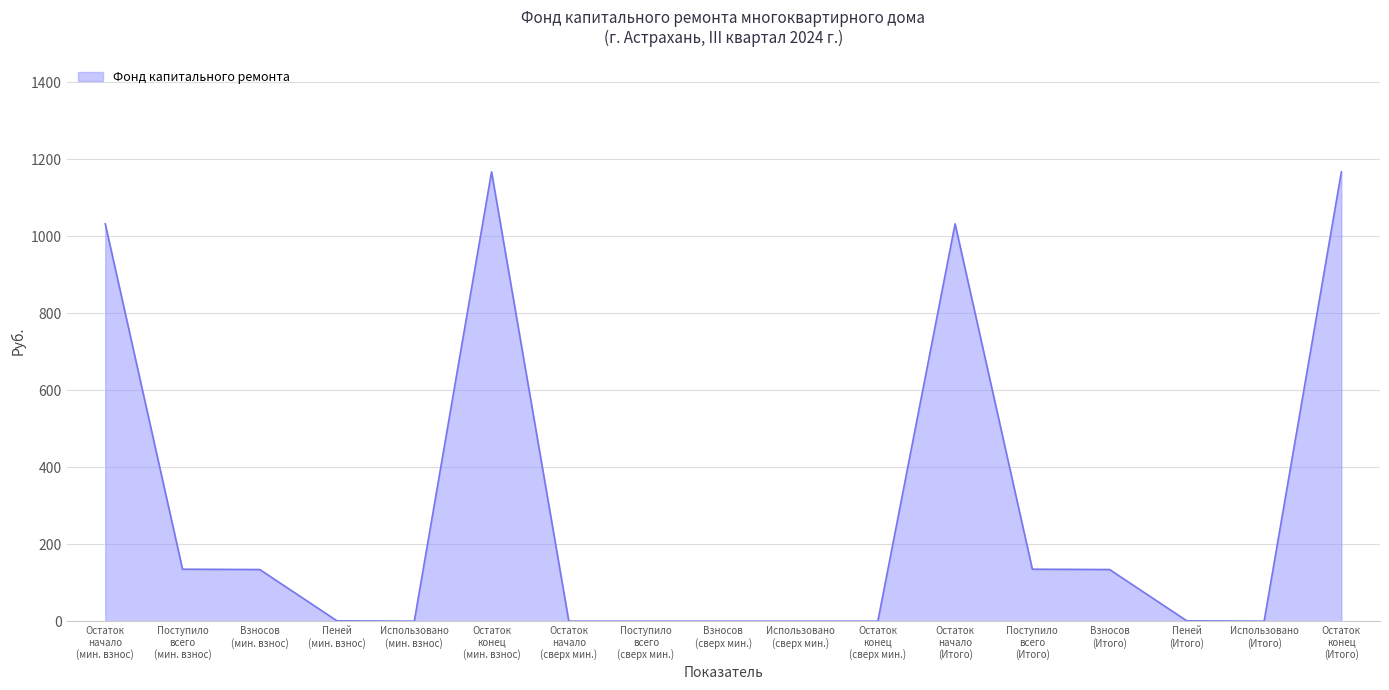

How many categories are shown in the chart?

17